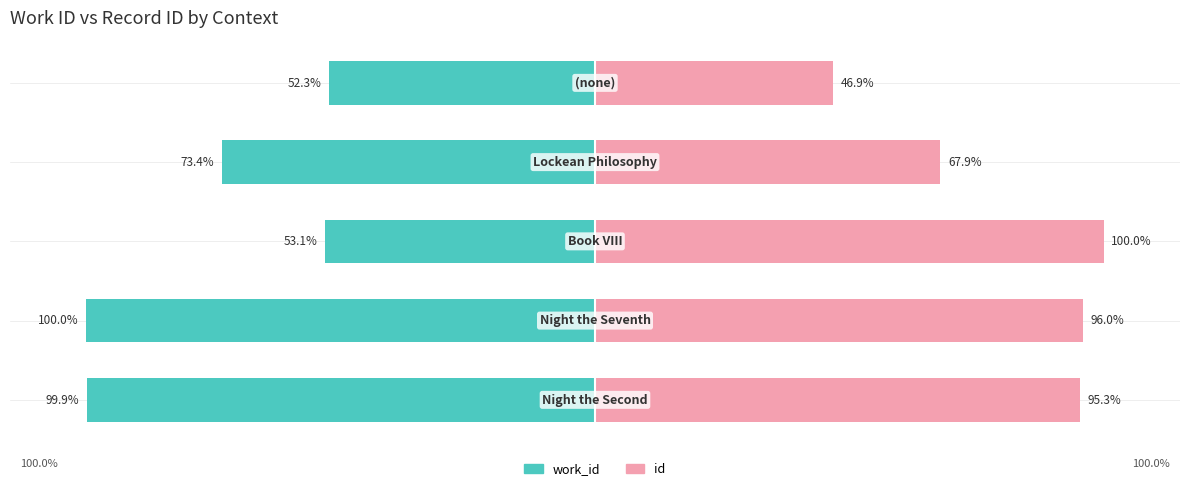

At how many categories does at least one series exceed -25?

5